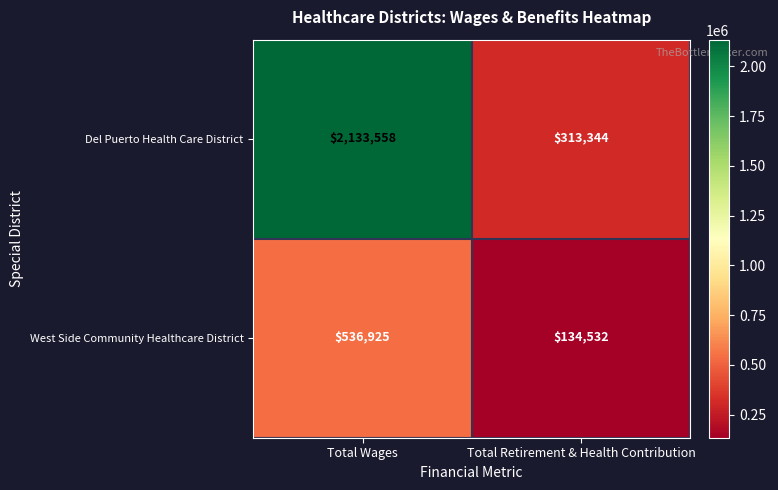

True or false: West Side Community Healthcare District has a value of 134532 at Total Retirement & Health Contribution.

True